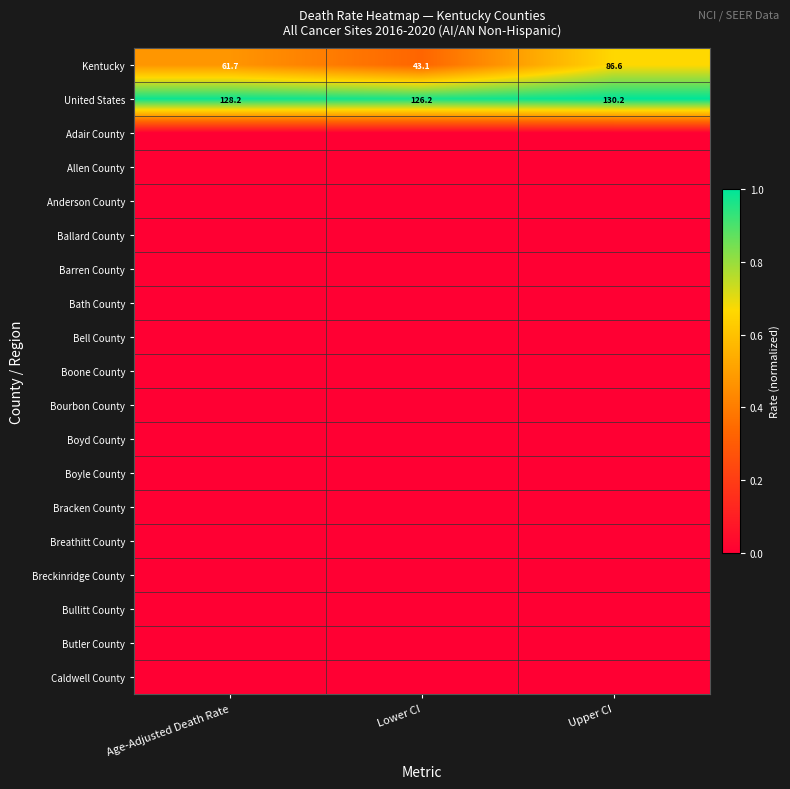

How many data points in Kentucky are less than 61?

1